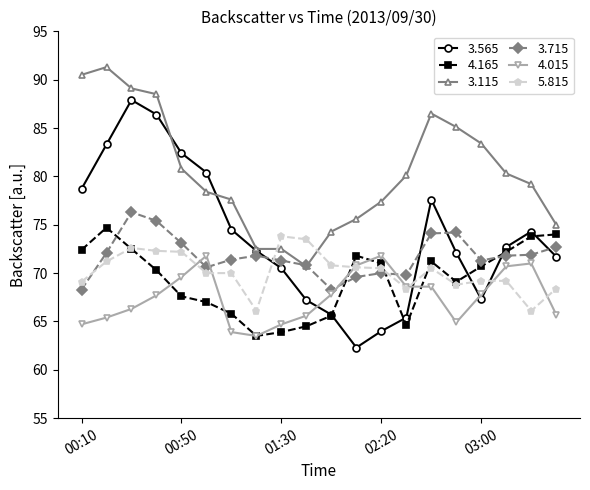

What is the value of the 3.565 point at the 2nd from the left?

83.3